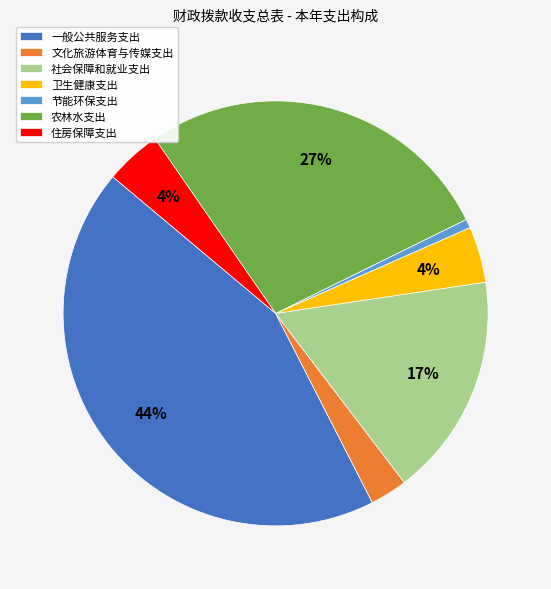

Does any single category account for the majority?

No